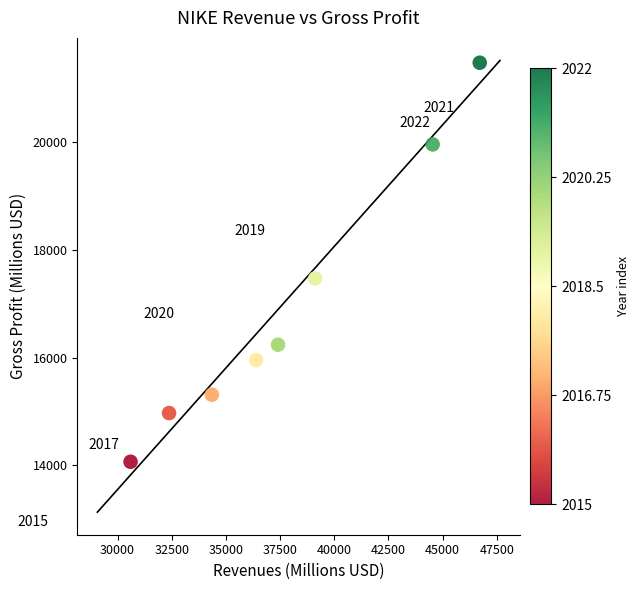

What Y value in the scatter plot is closest to 17773?

17474